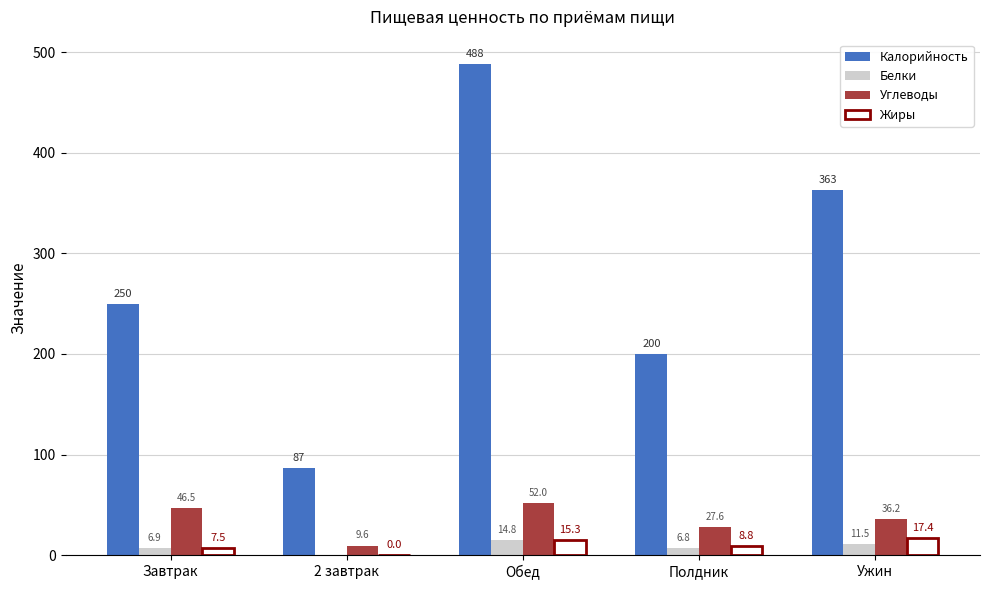

At which category is the sum across all series the highest?

Обед